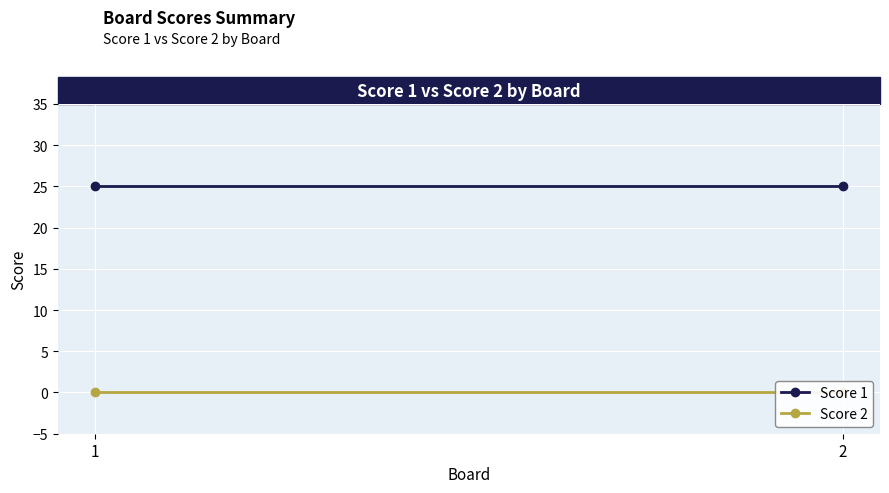

Is the value of Score 2 at 2 greater than the value of Score 1 at 2?

No